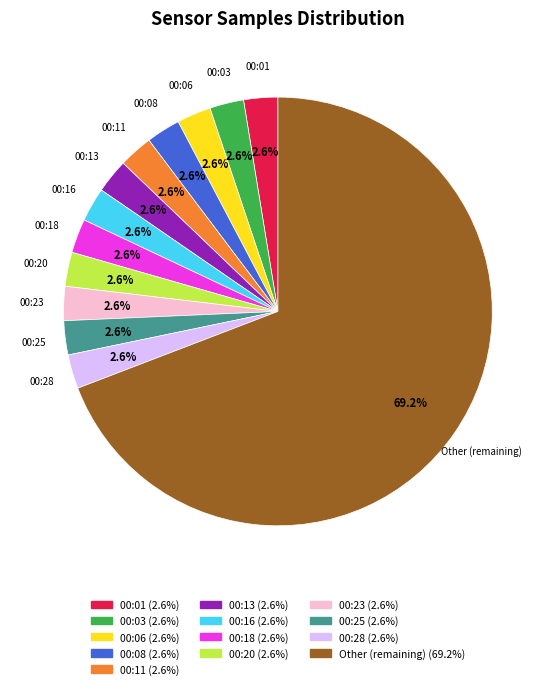

Is there a majority slice in this chart?

Yes